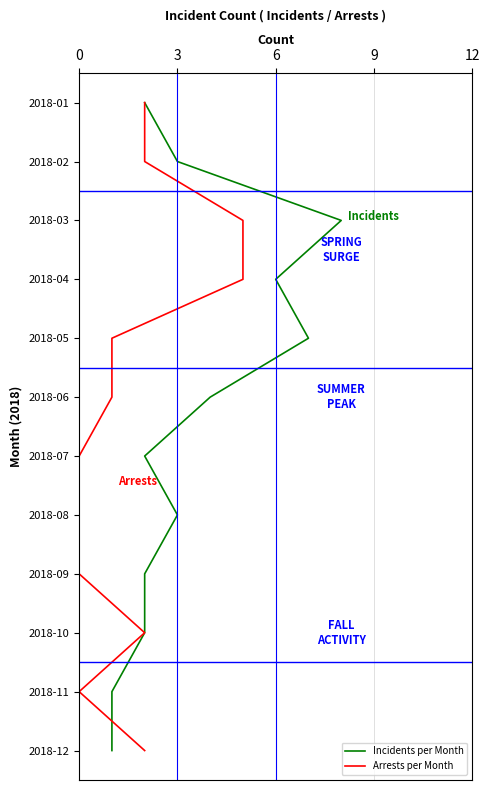

Which series has the widest spread of values?

Incidents per Month